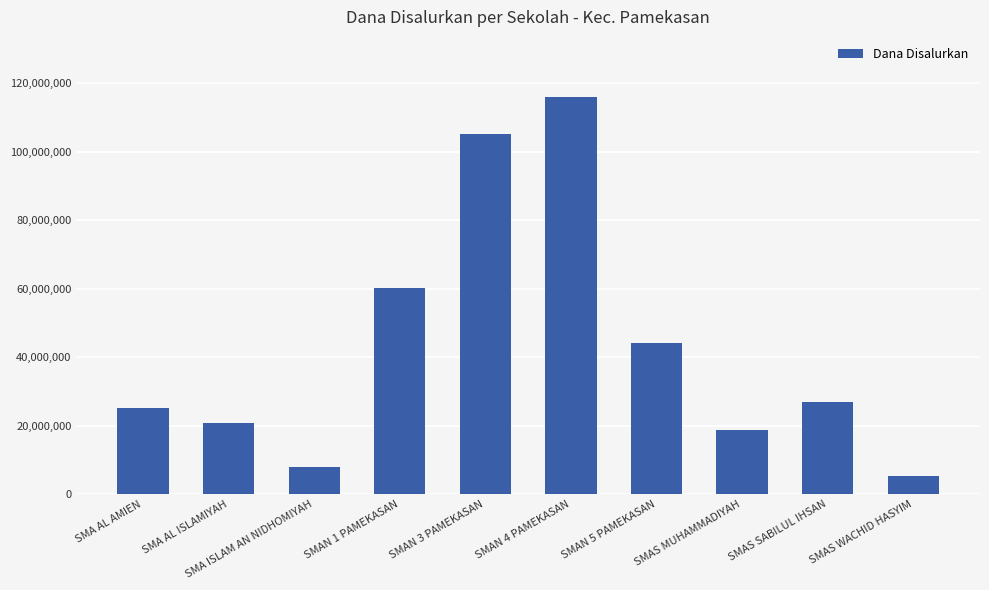

Is it true that the value at SMAN 1 PAMEKASAN is 60300000?

True